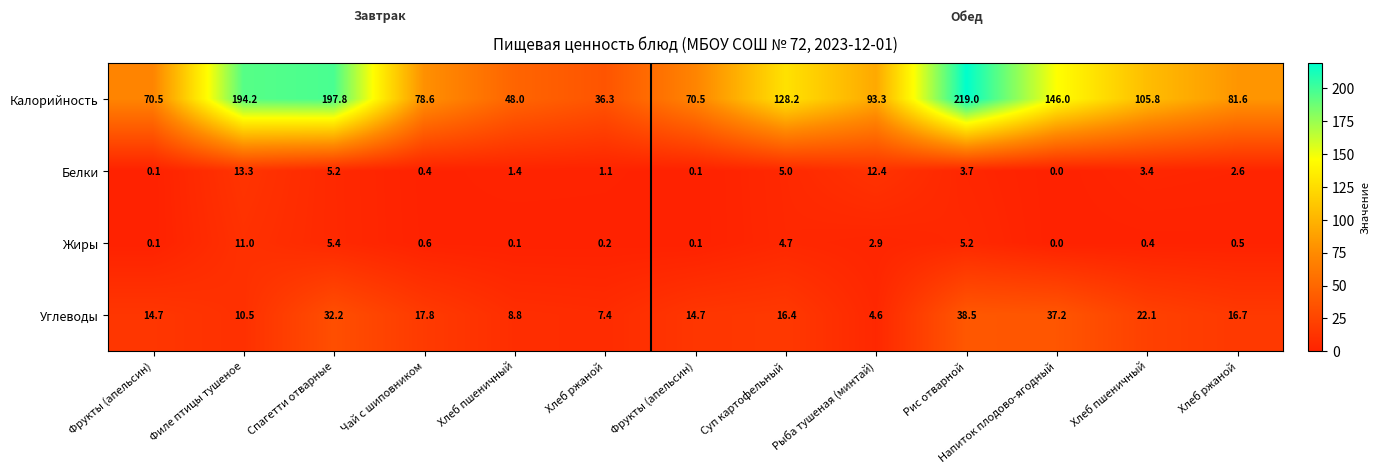

How many values in the Белки series exceed 2?

7